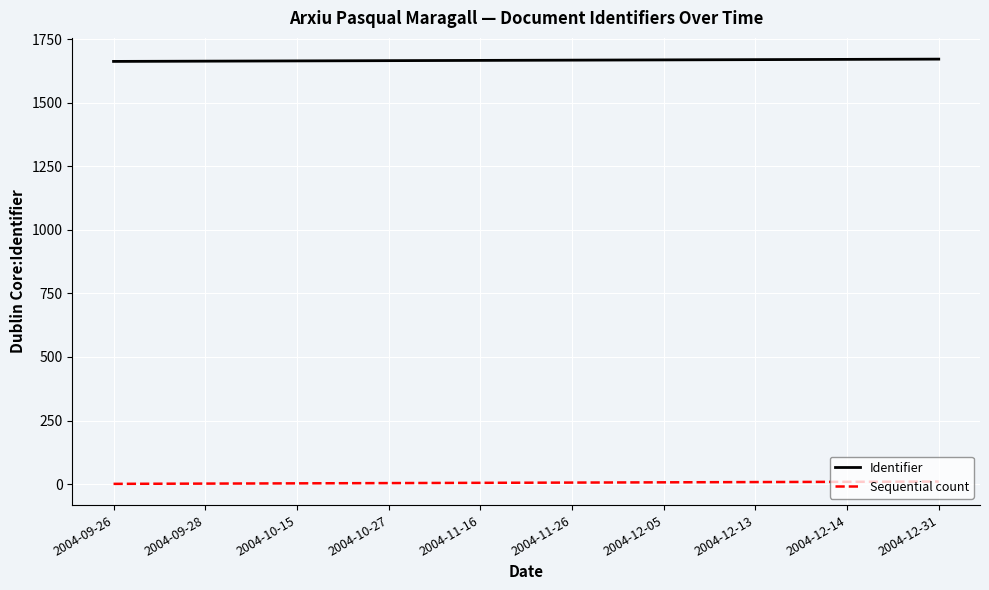

Which series has the largest total across all categories?

Identifier